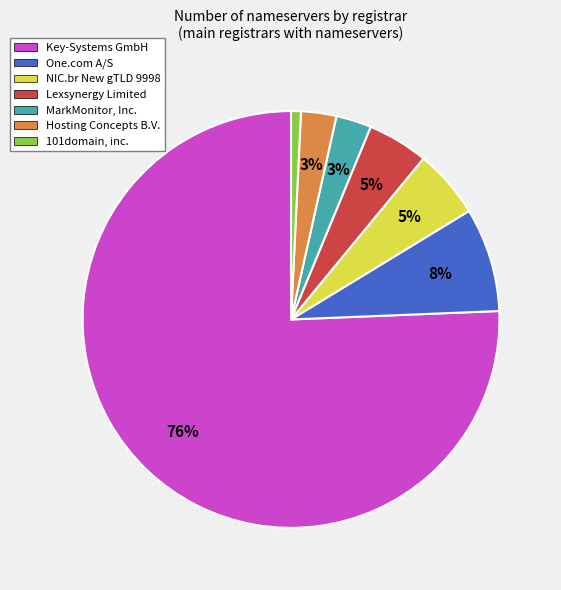

Is the sum of Hosting Concepts B.V. and MarkMonitor, Inc. greater than half?

No